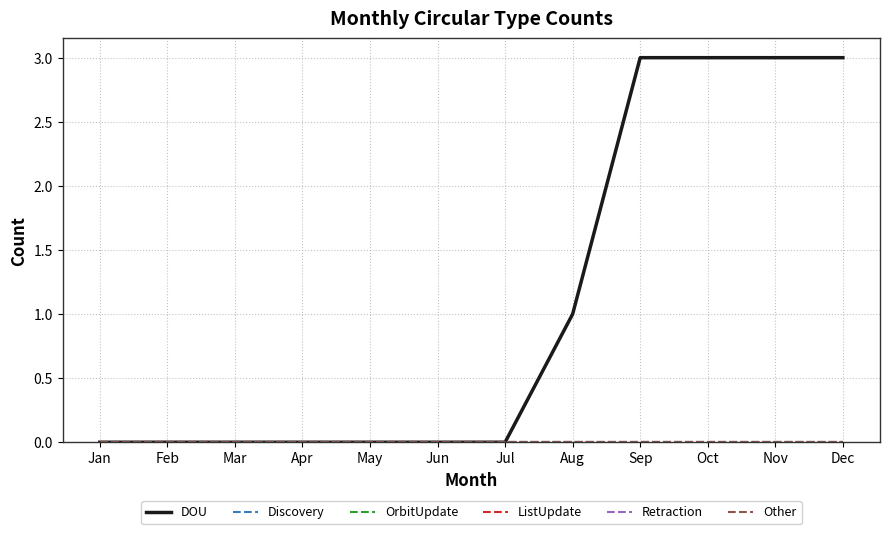

Which category has the highest value in the ListUpdate series?

Jan